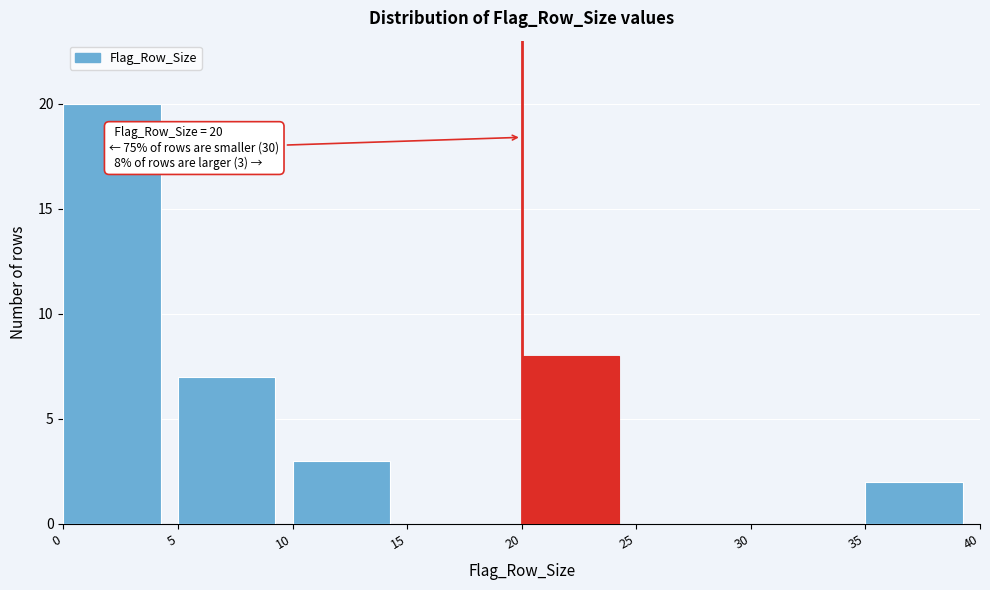

Over which range of the x-axis is the bar tallest?

0 to 5